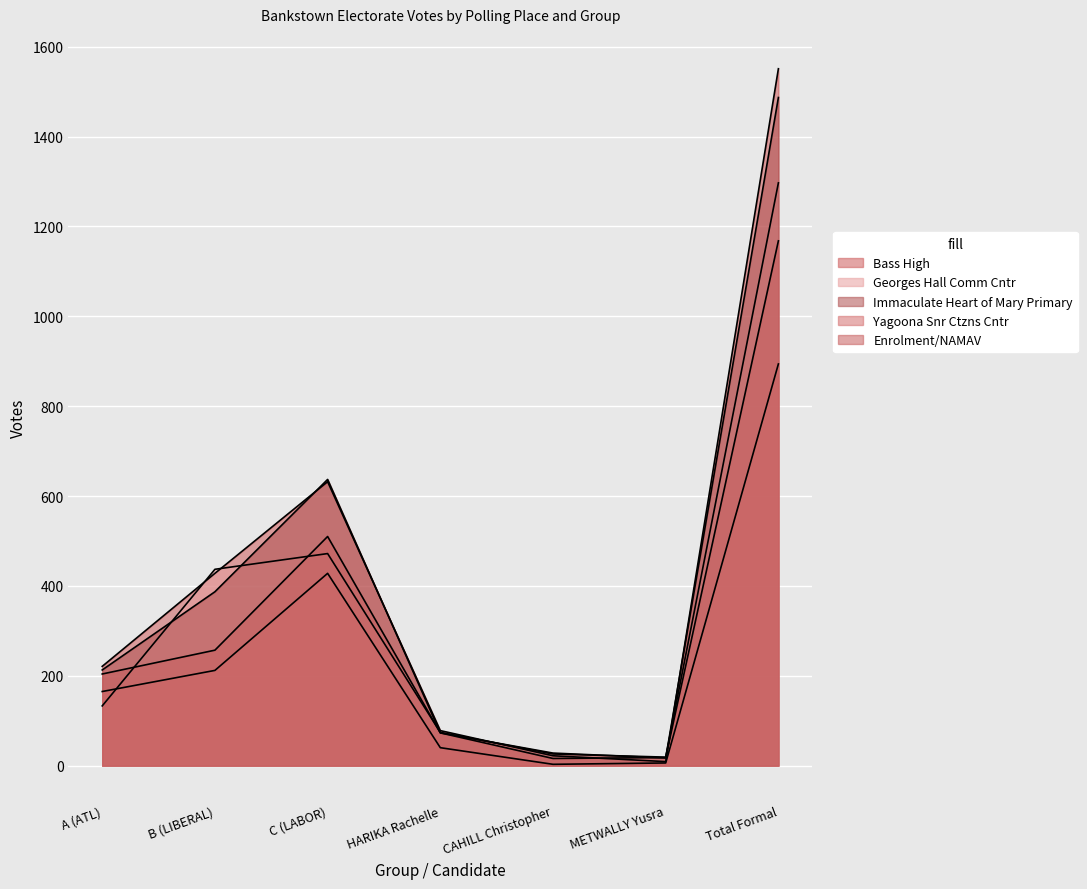

Rank the categories by Enrolment/NAMAV value from highest to lowest.

Total Formal, C (LABOR), B (LIBERAL), A (ATL), HARIKA Rachelle, METWALLY Yusra, CAHILL Christopher